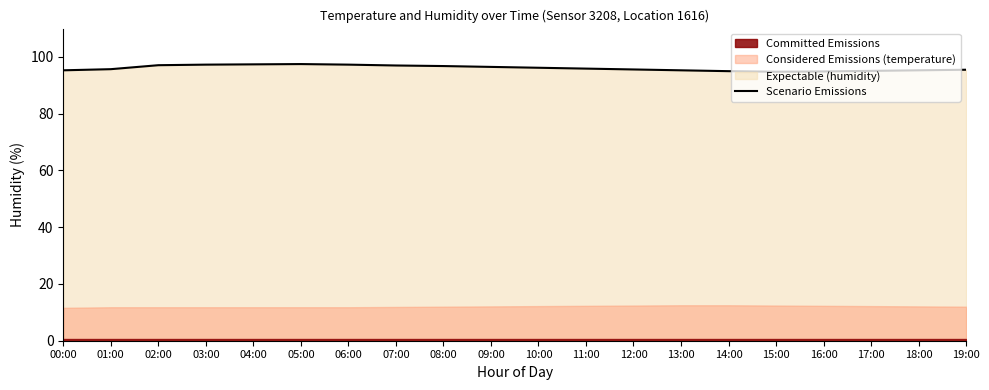

Reading right to left, transcribe all the data shown in this chart.

95.5	95.3	95.1	94.9	94.8	95.0	95.3	95.6	95.9	96.2	96.5	96.8	97.0	97.3	97.5	97.4	97.3	97.1	95.7	95.3